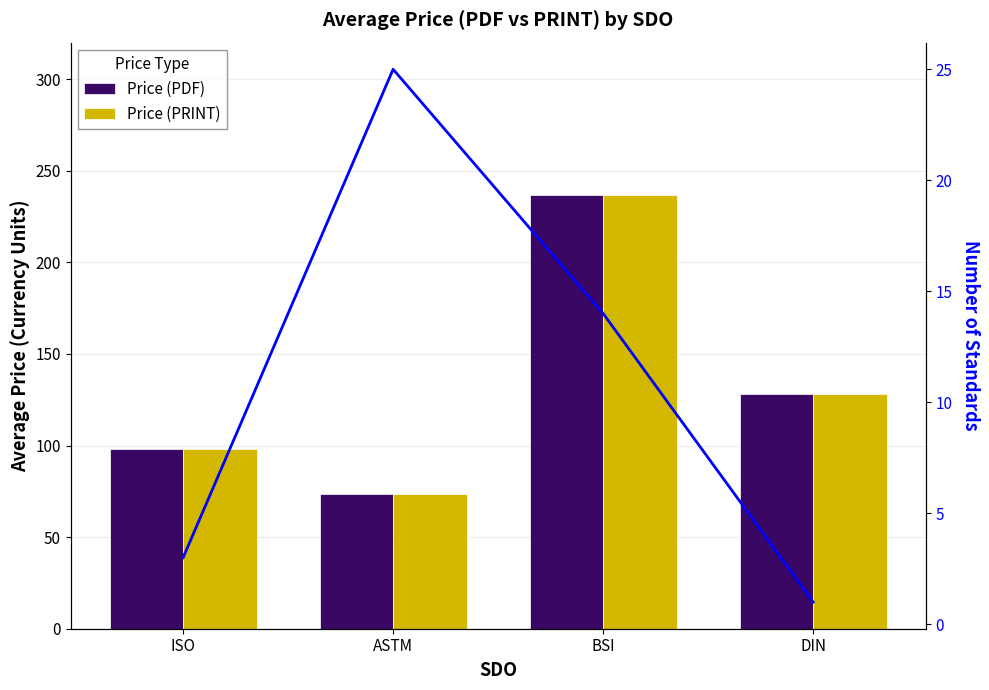

Does the chart contain any negative values?

No